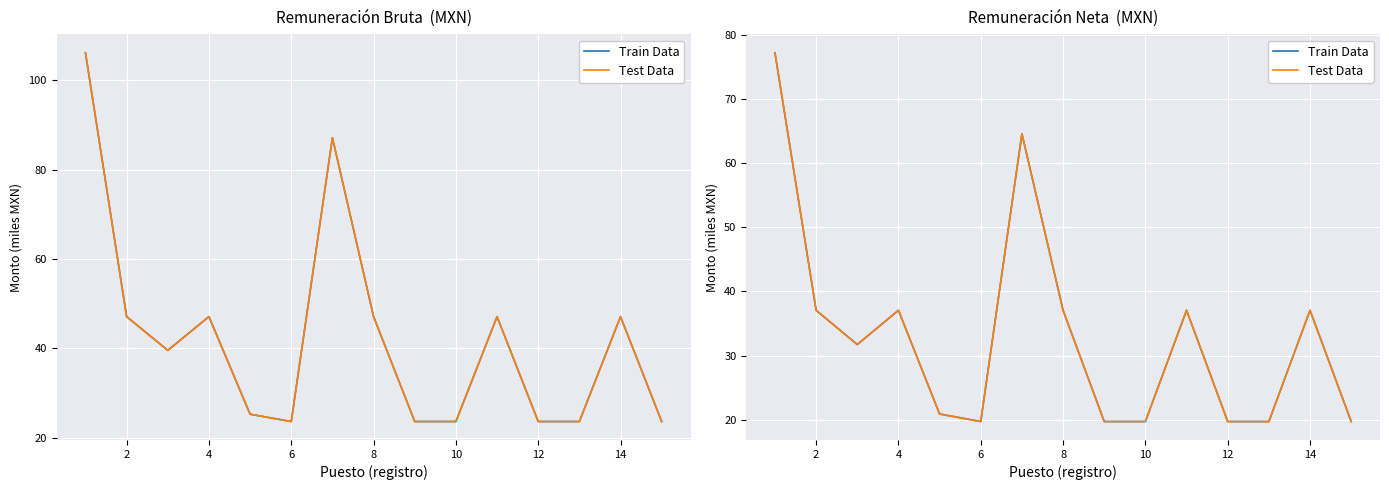

What is the highest value of the Test Data series?

77.2